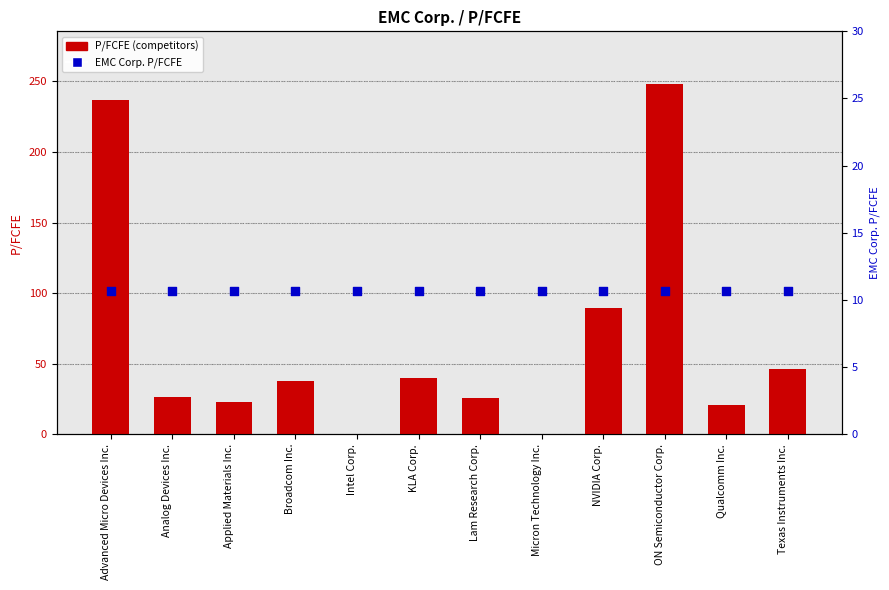

At how many categories does at least one series exceed 234?

2